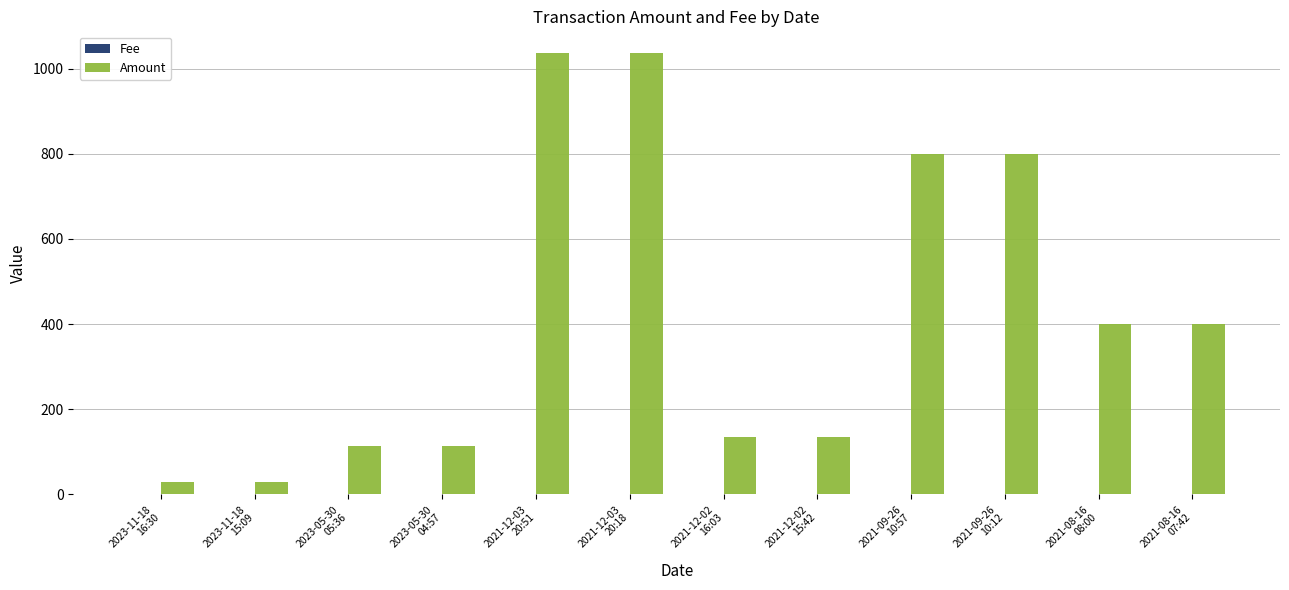

Which series has the largest total across all categories?

Amount